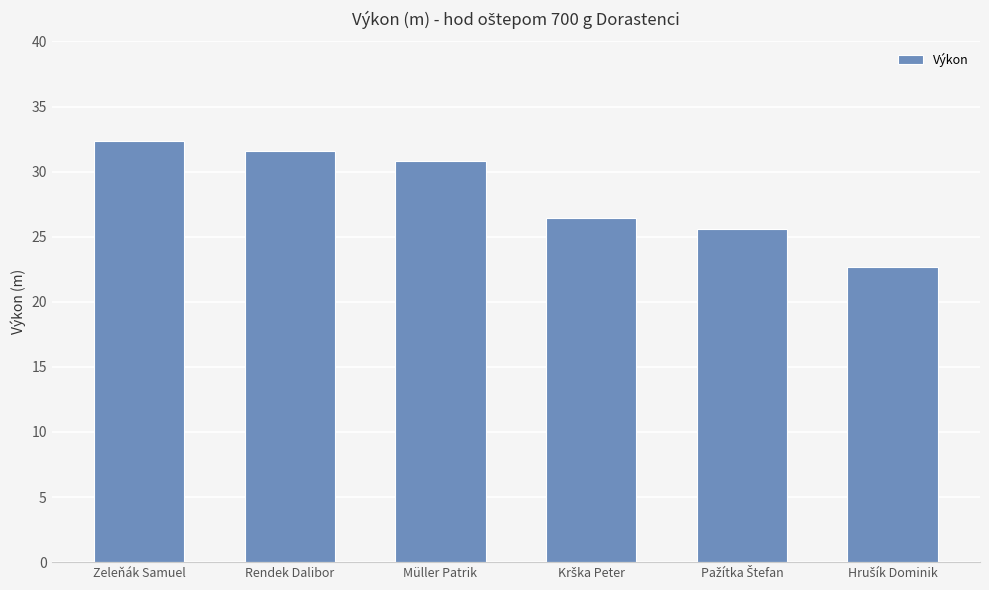

How many data points are above 30?

3